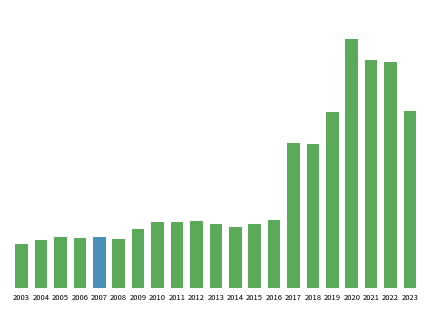

How many bars are there in total?

21